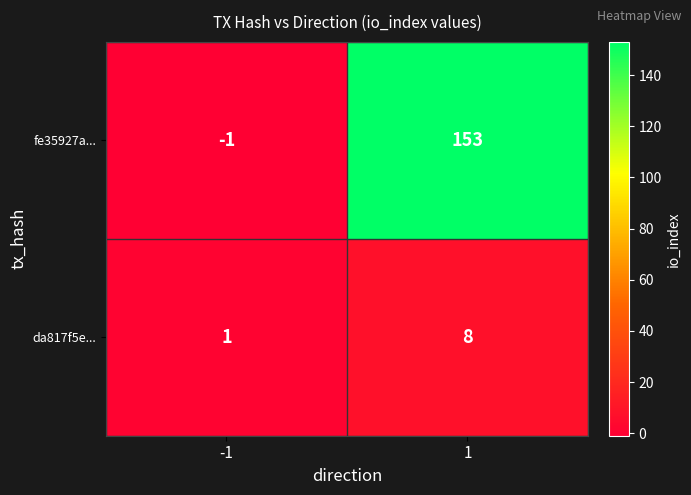

The value of fe35927a... at 1 is 62. True or false?

False